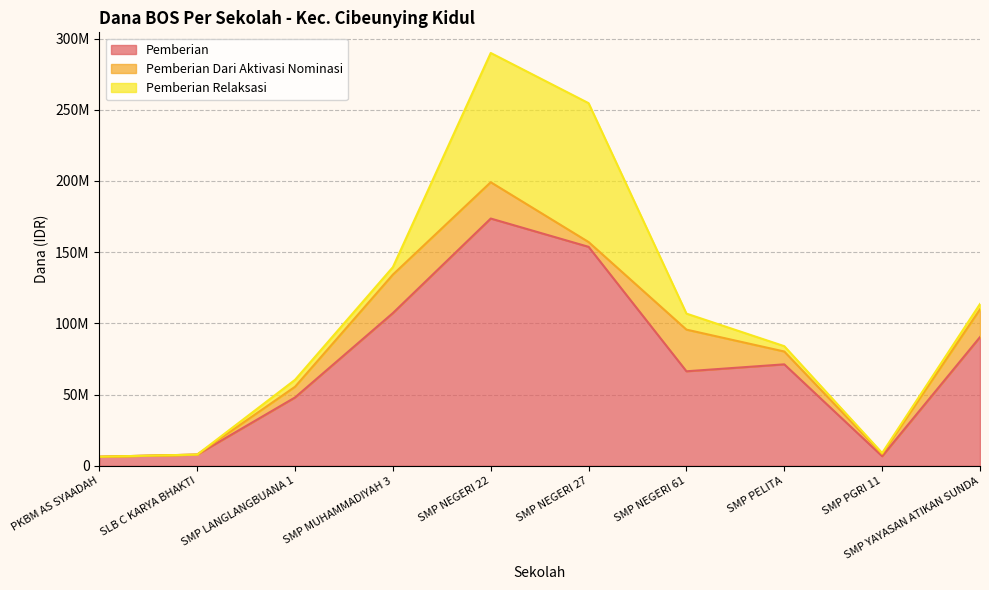

What are all the series names shown in the legend?

Pemberian, Pemberian Dari Aktivasi Nominasi, Pemberian Relaksasi